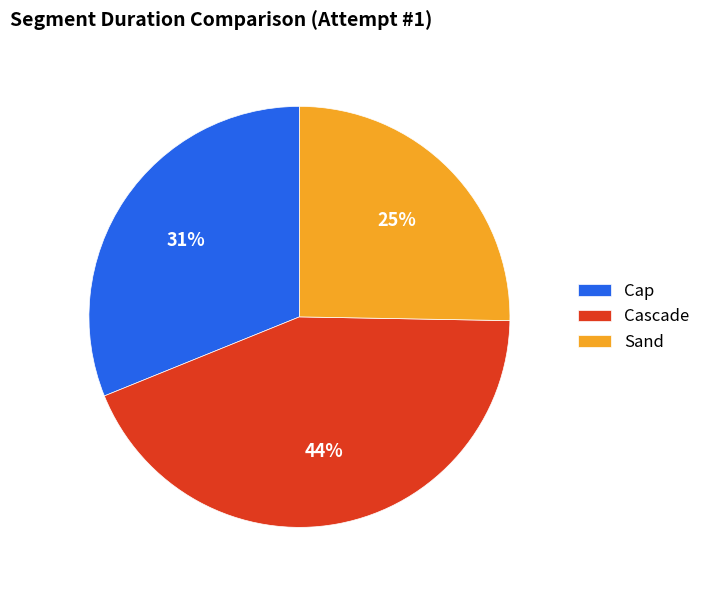

Rank the categories by value from lowest to highest.

Sand, Cap, Cascade